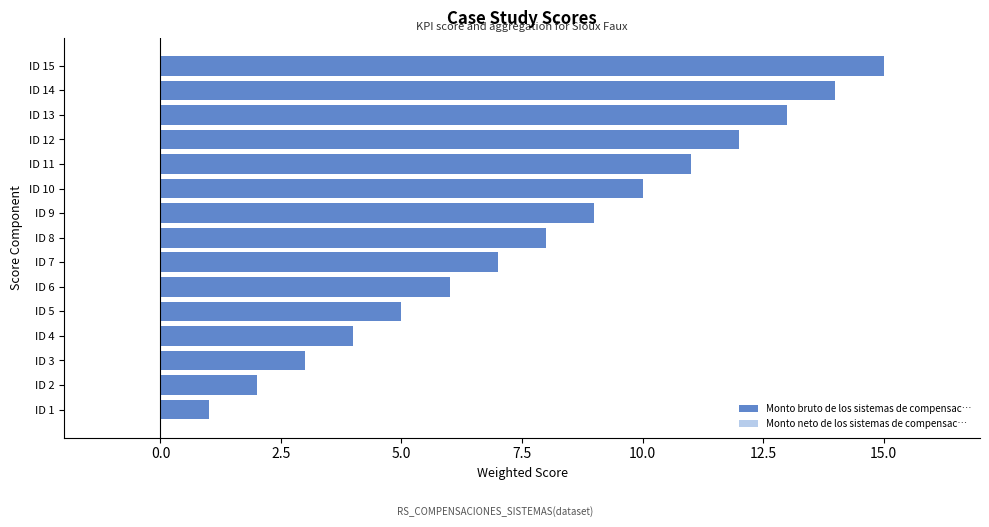

What is the sum of all values?

120